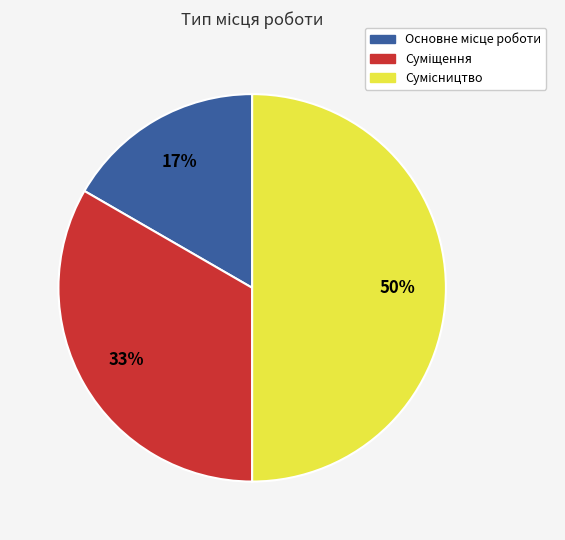

To the nearest percent, what is the difference between the largest and smallest slice percentages?

33%